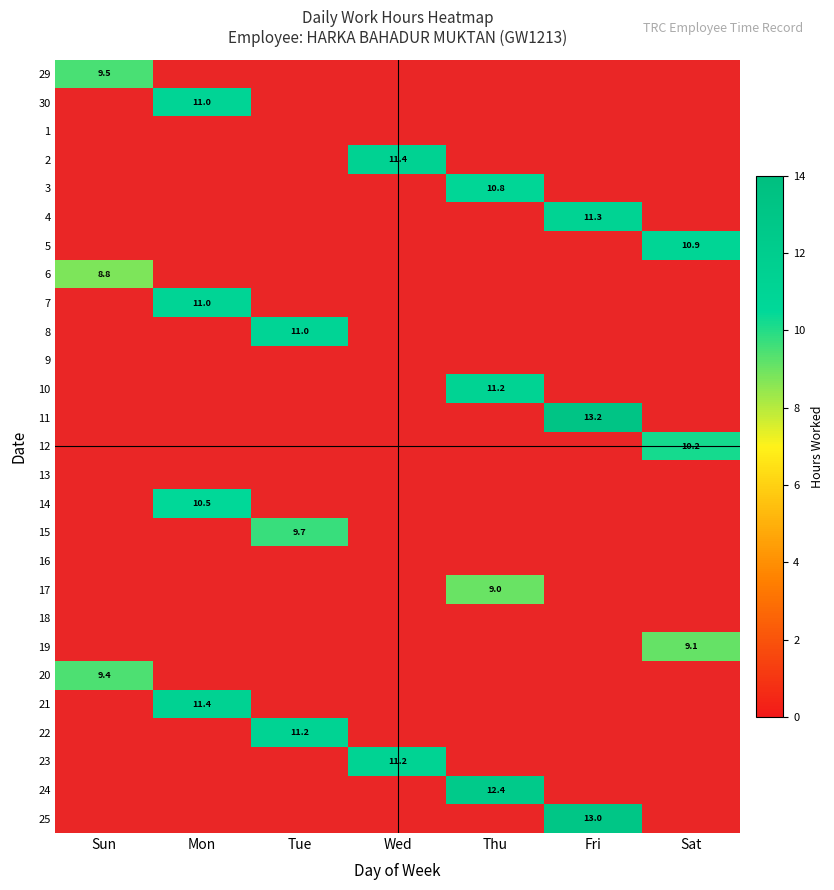

Which category has the highest value across all series?

Fri